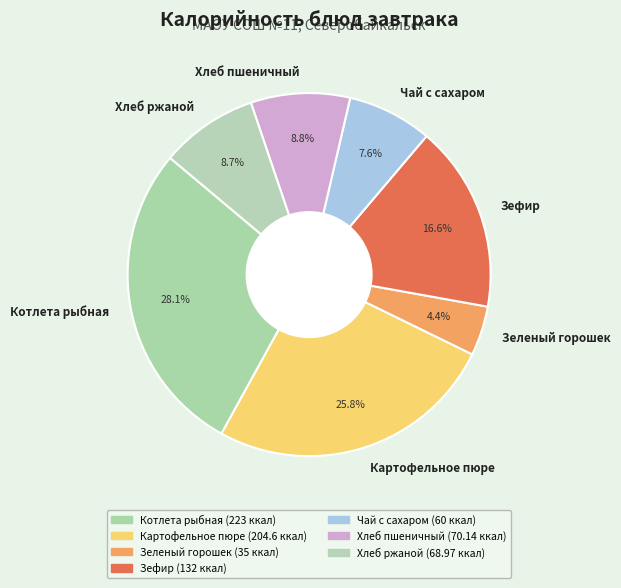

To the nearest percent, what portion does Зеленый горошек represent?

4%